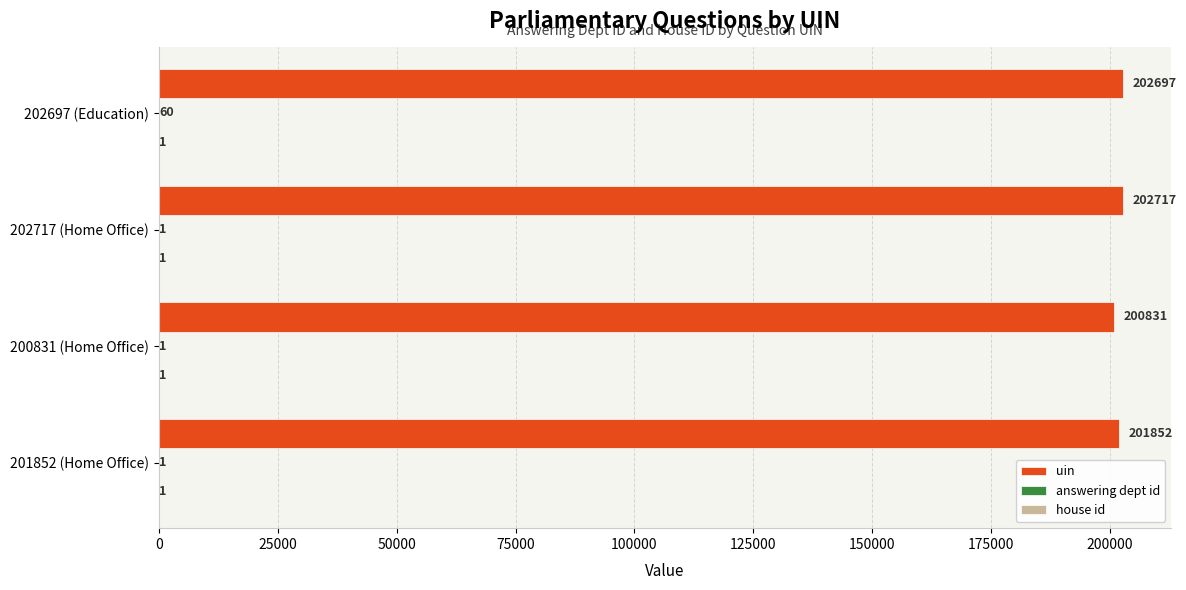

Count the number of data series in this chart.

3